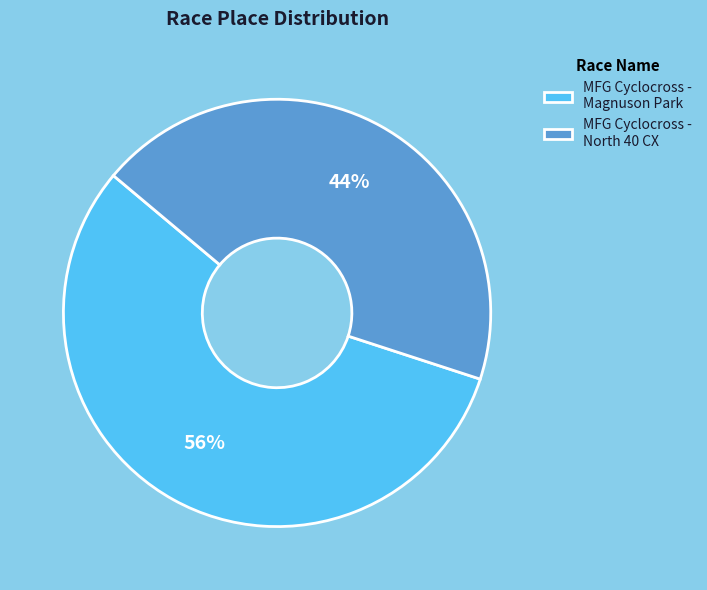

The MFG Cyclocross - North 40 CX slice represents 44% of the pie. True or false?

True